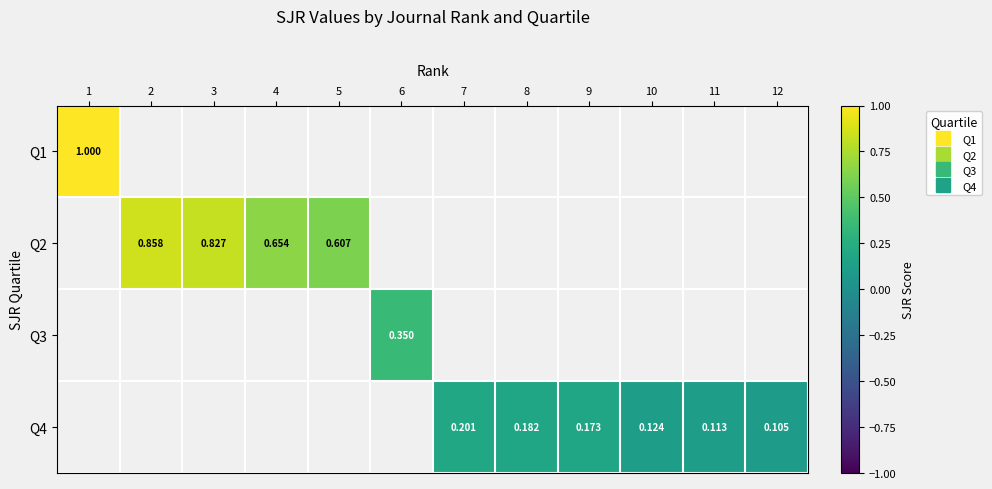

How many positive values does the Q4 series have?

6